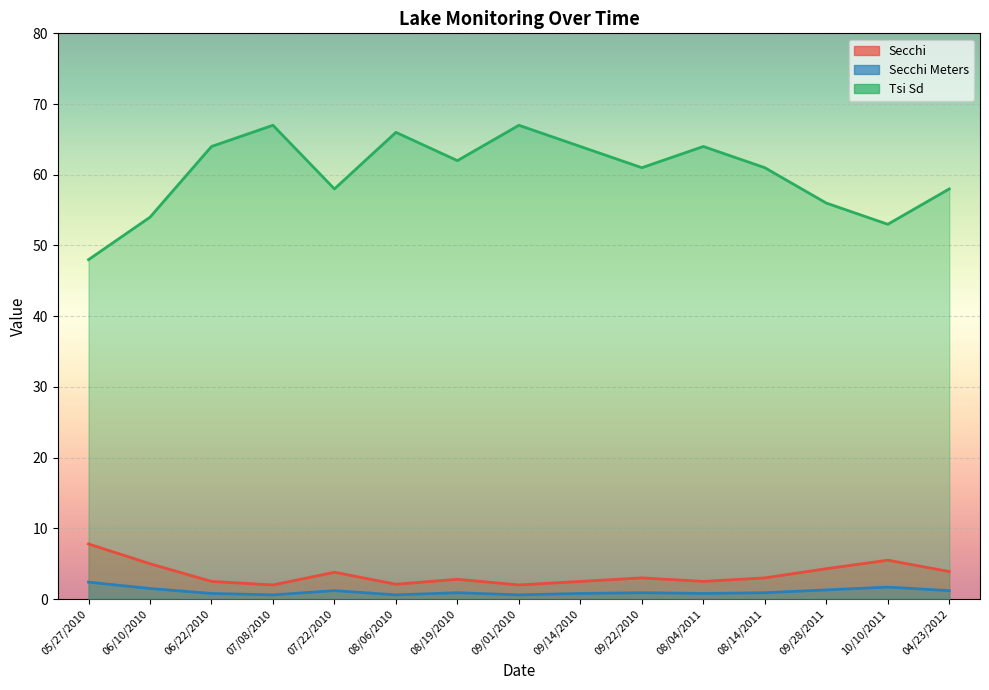

What is the value of the Secchi Meters point at the 11th from the left?

0.8